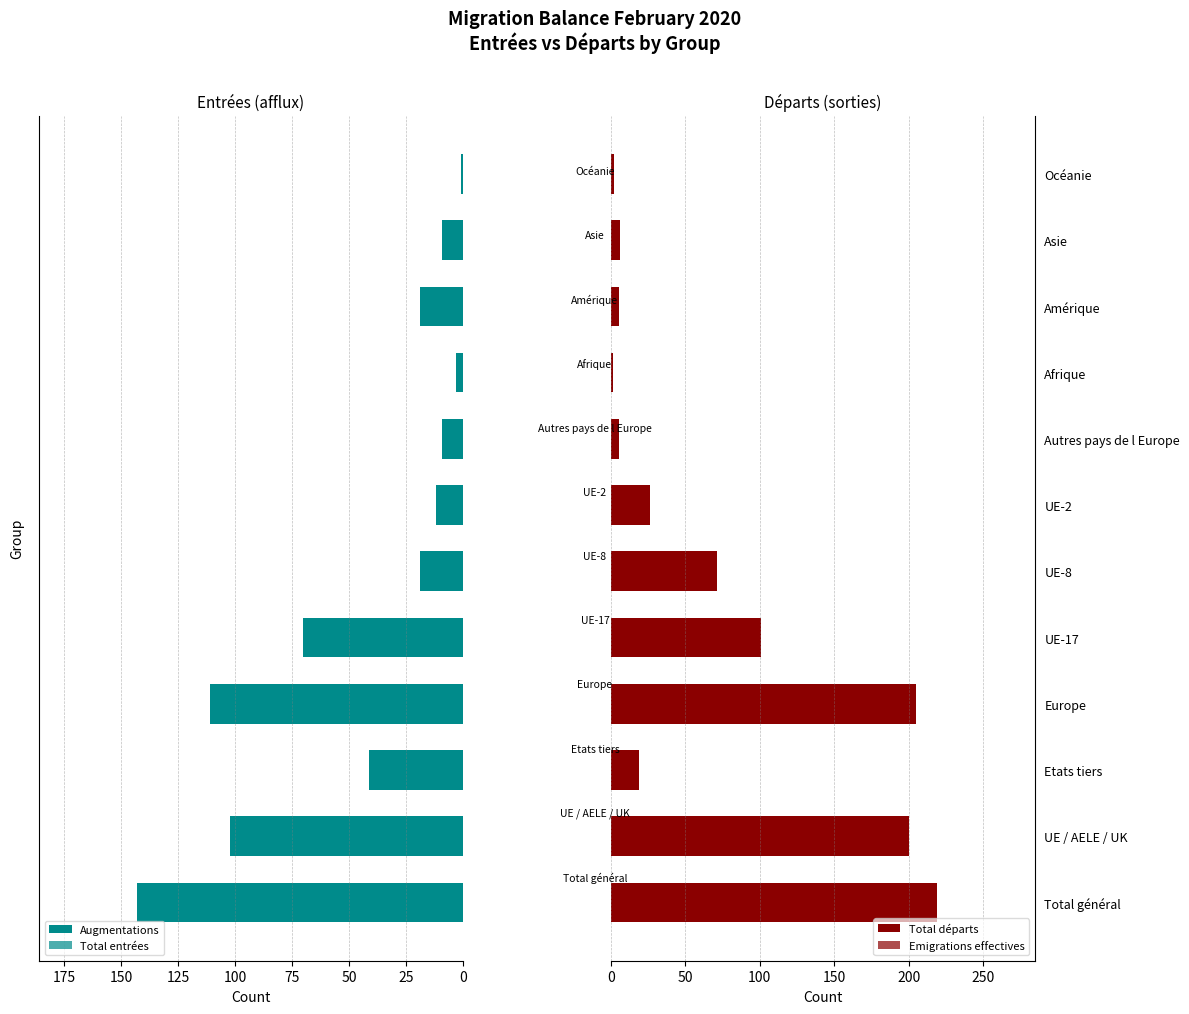

Is it true that Emigrations effectives equals 5 at Asie?

True